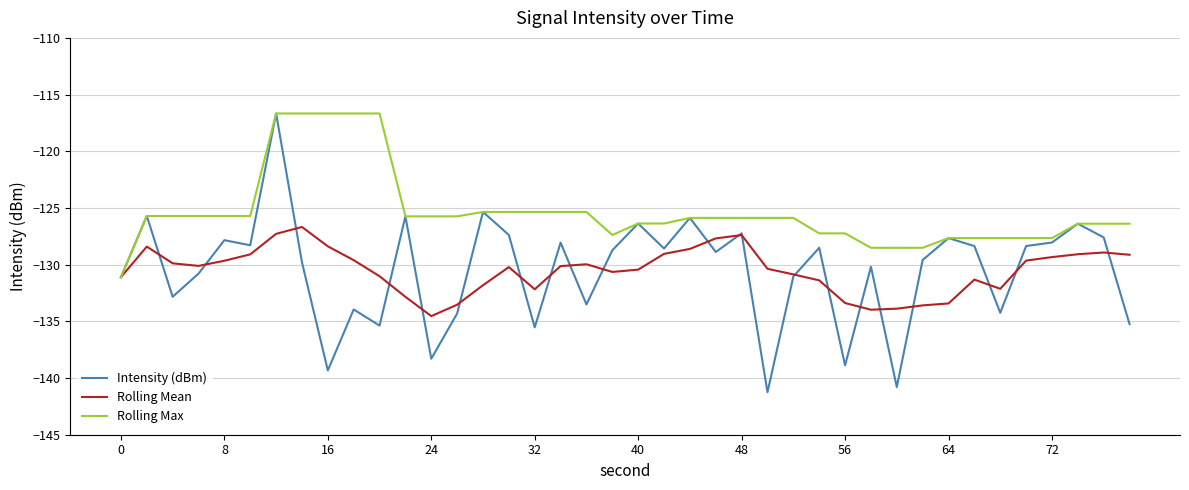

What is the average value of the Intensity (dBm) series?

-130.5